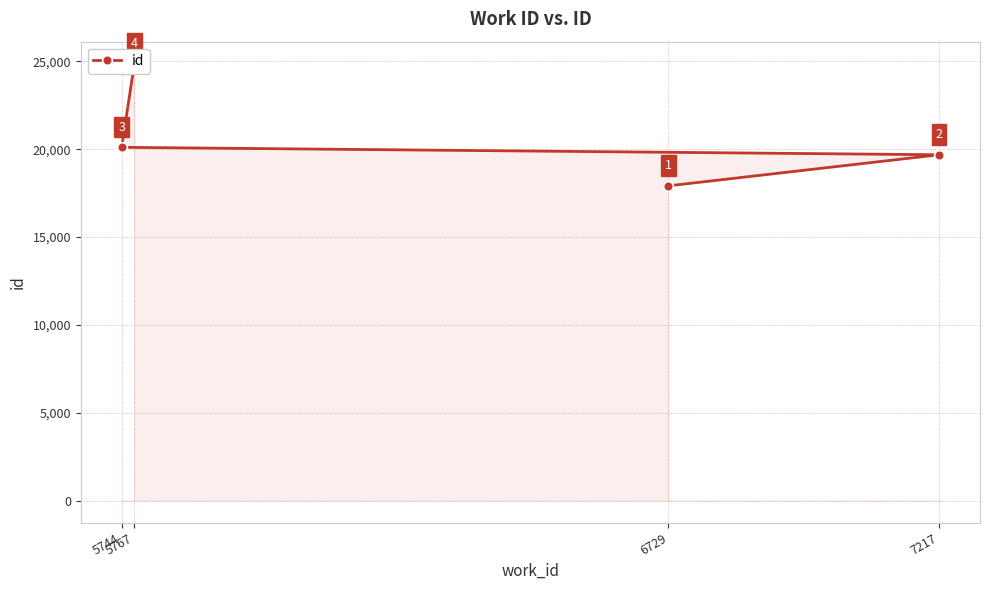

What is the label of the 4th point from the right?

6729